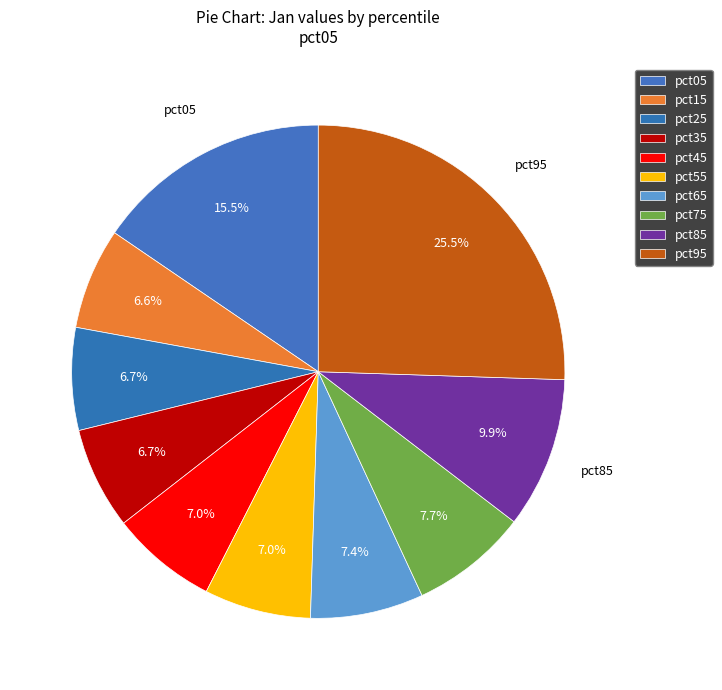

To the nearest percent, what percentage of the pie is pct15?

7%